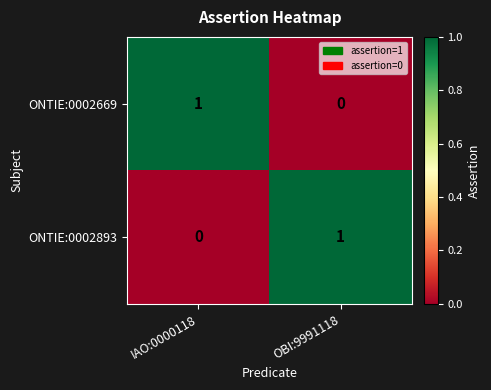

Rank the categories by ONTIE:0002893 value from highest to lowest.

OBI:9991118, IAO:0000118